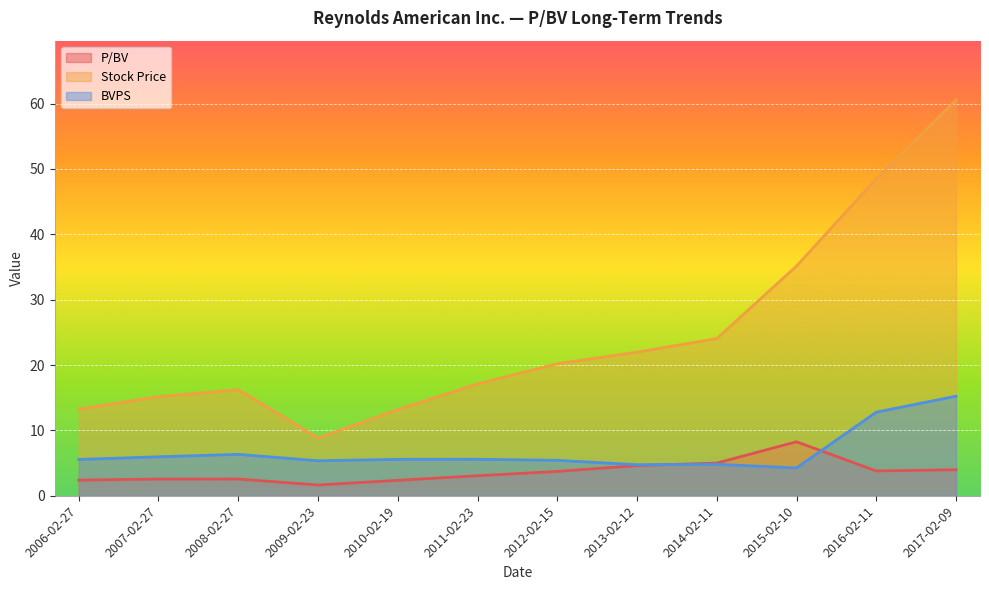

How many data points in Stock Price are less than 20?

6